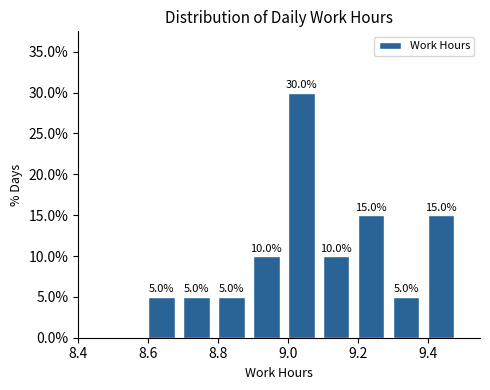

Which range on the x-axis has the tallest bar?

9.0 to 9.1